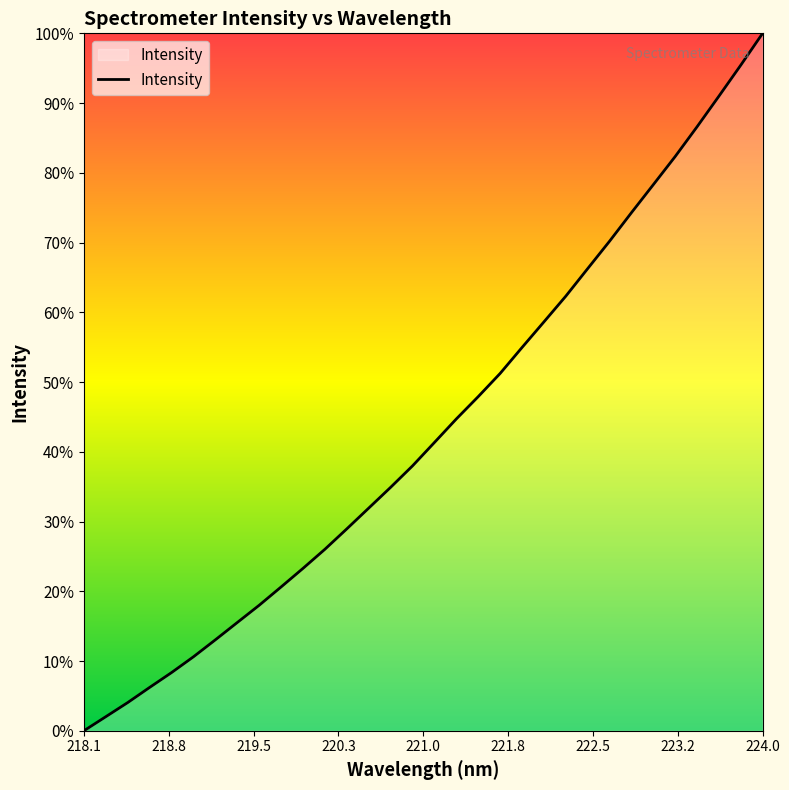

Does the chart display data point markers on the line(s)?

No